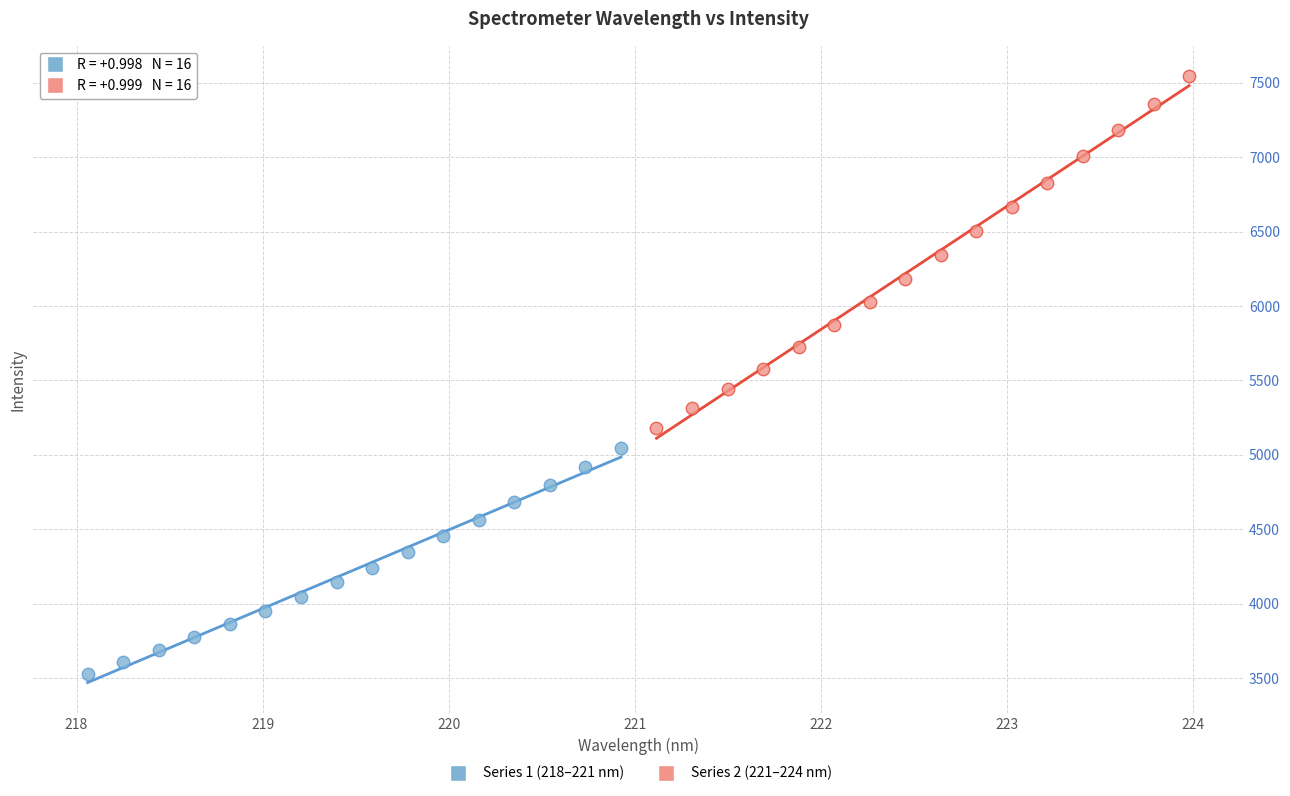

Which series reaches the minimum Y coordinate?

Series 1 (218–221 nm)